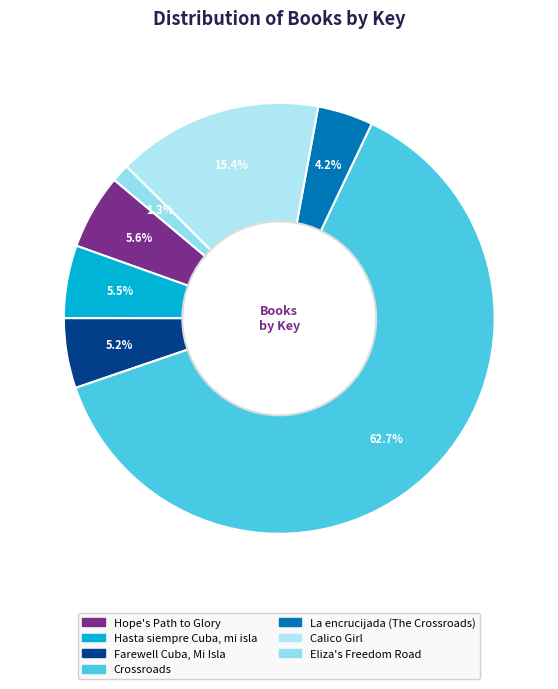

How many slices are in this pie chart?

7